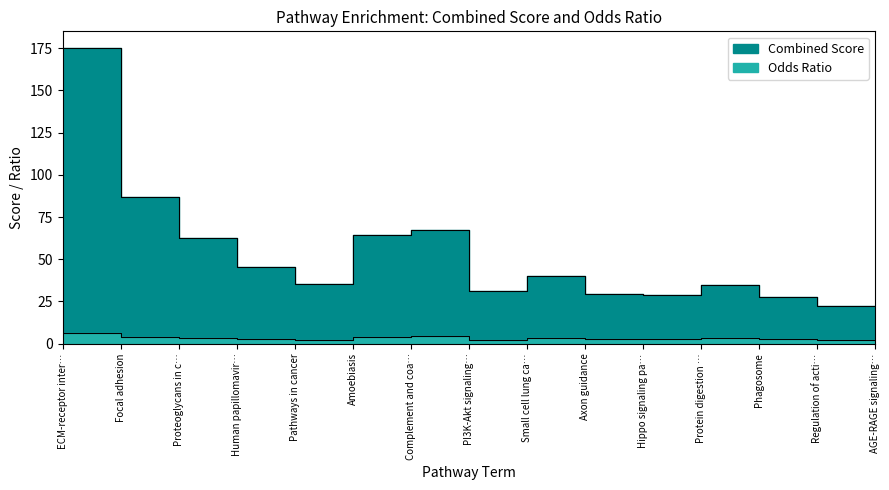

At which category does Combined Score reach its first local valley?

Pathways in cancer